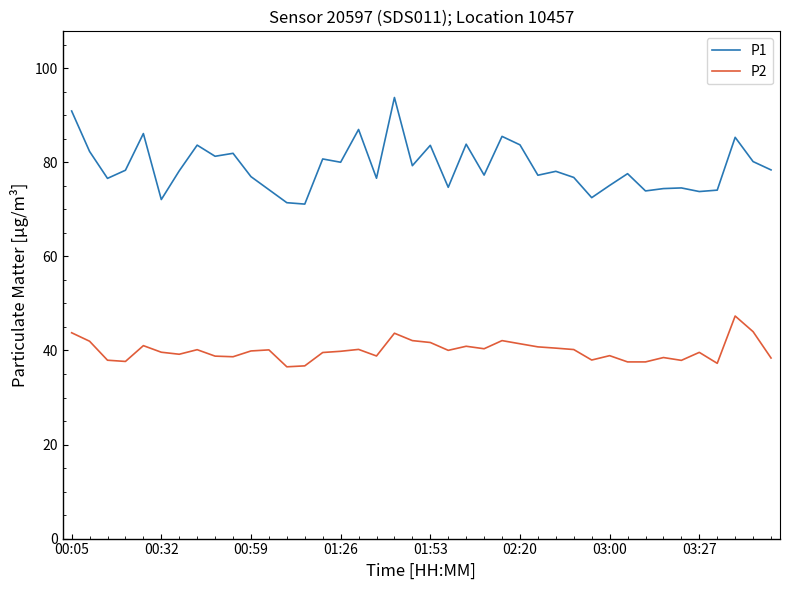

True or false: P1 and P2 intersect in this chart.

False